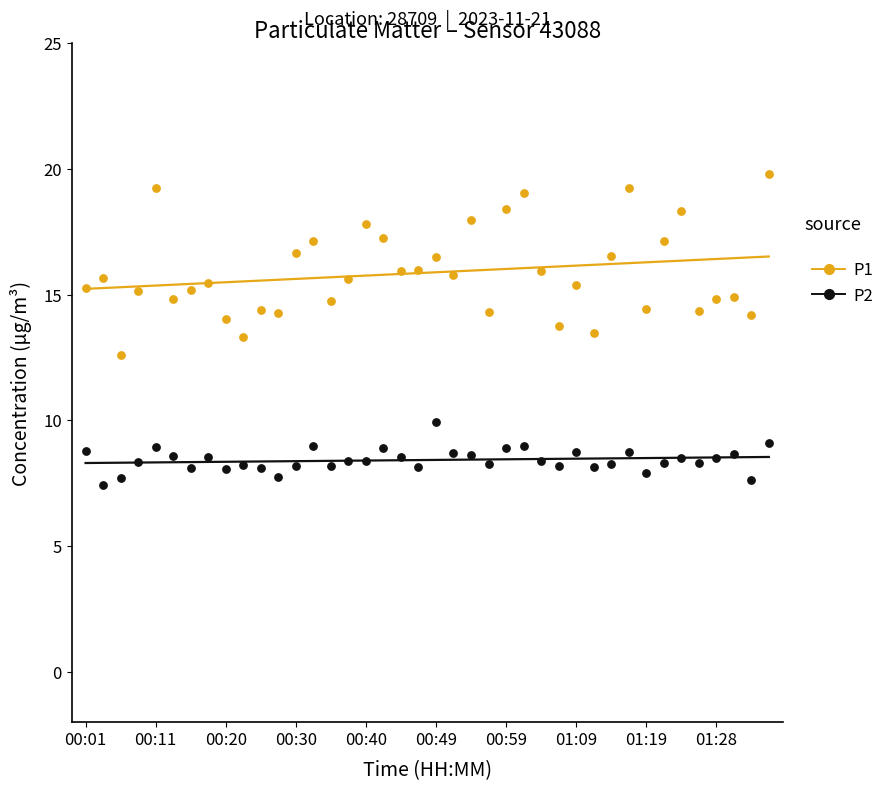

Which series reaches the minimum Y coordinate?

P2